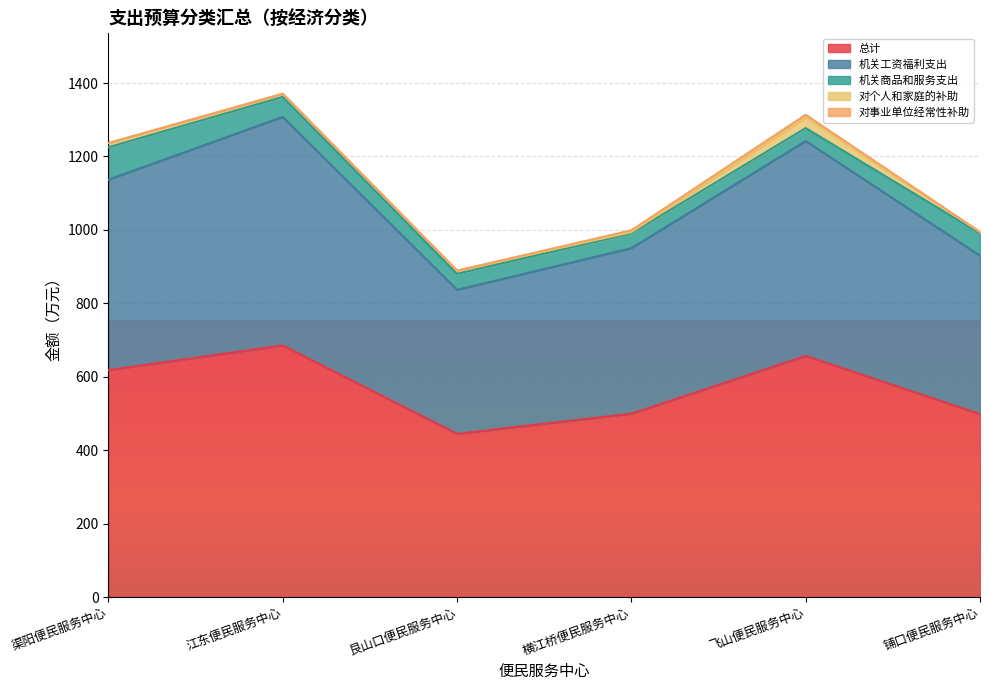

Reading right to left, list all the values displayed in this chart.

总计: 498.3	656.9	499.5	444.6	685.5	618.3
机关工资福利支出: 431.5	585.3	450.7	392.2	622.3	518.6
机关商品和服务支出: 60.9	35.2	40.2	43.7	54.6	88.2
对个人和家庭的补助: 3.4	28.8	3.6	8.7	8.6	11.3
对事业单位经常性补助: 0.5	7.5	5.0	0.0	0.0	0.2